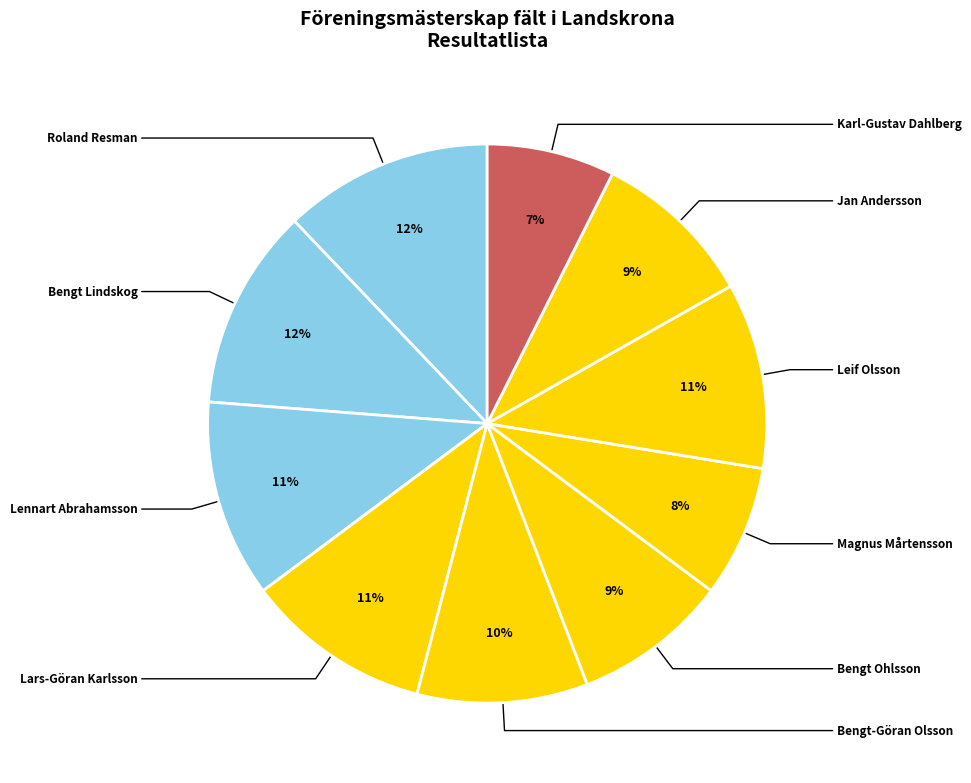

To the nearest percent, what percentage of the pie is Lars-Göran Karlsson?

11%